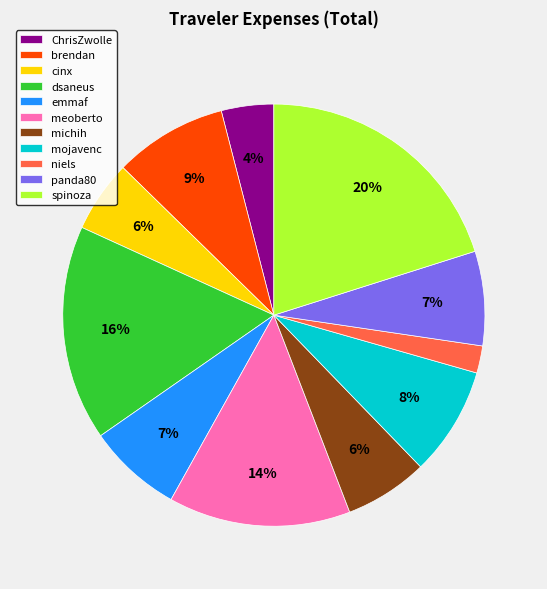

Is niels the majority of the pie?

No